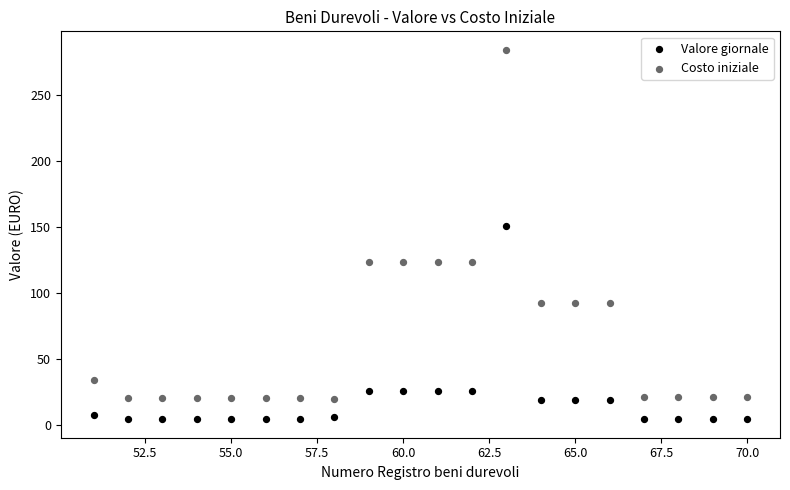

What are all the series names shown in the legend?

Valore giornale, Costo iniziale